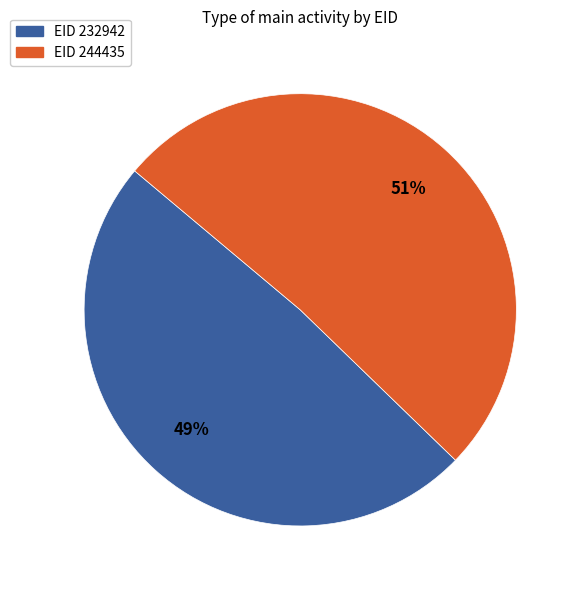

To the nearest percent, what is the average slice percentage?

50%